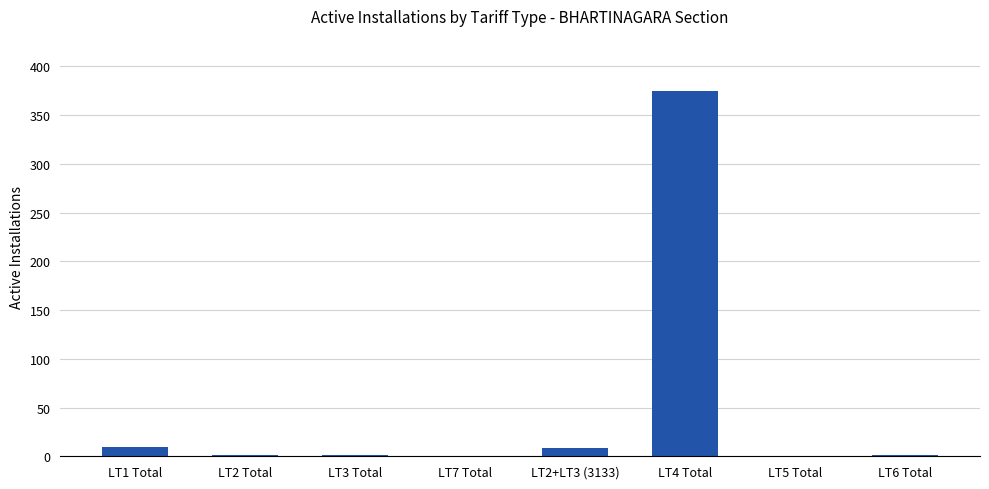

What is the sum of all values?

396